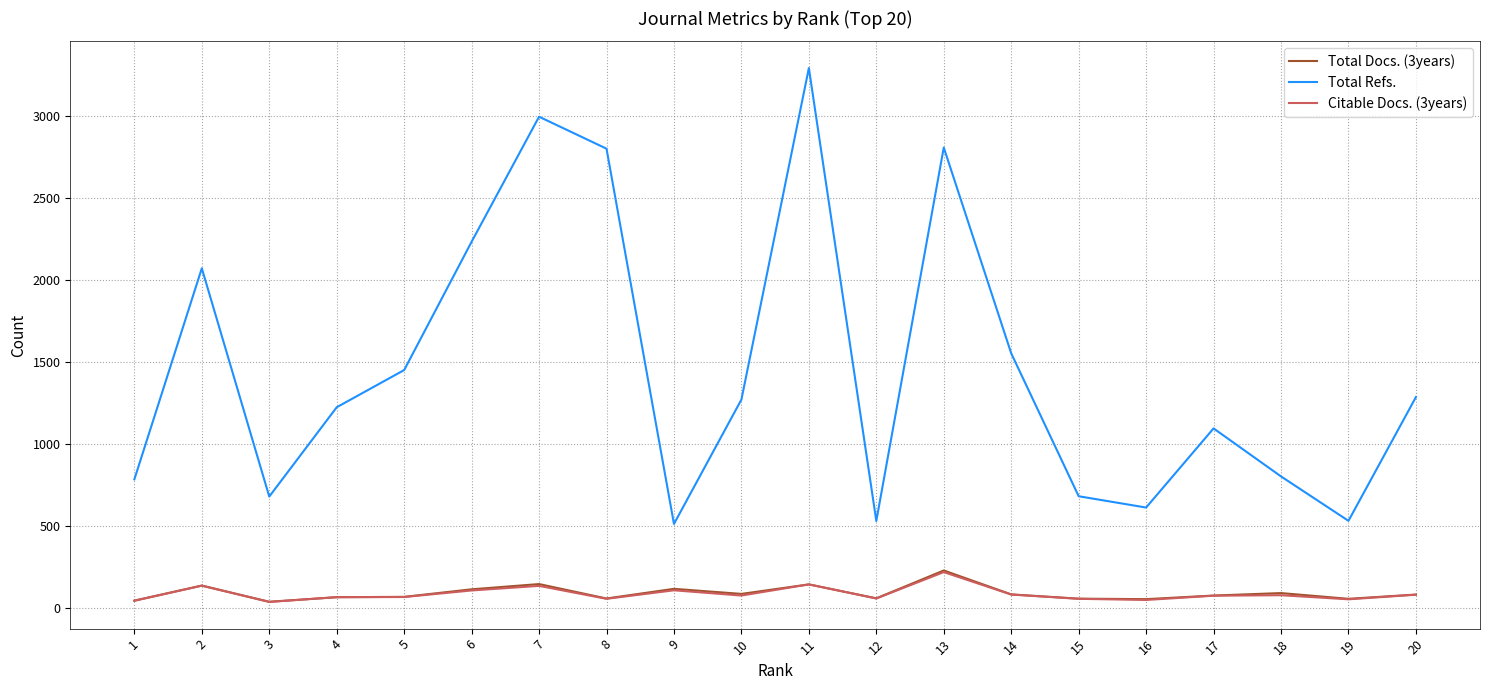

True or false: Citable Docs. (3years) and Total Refs. intersect in this chart.

False